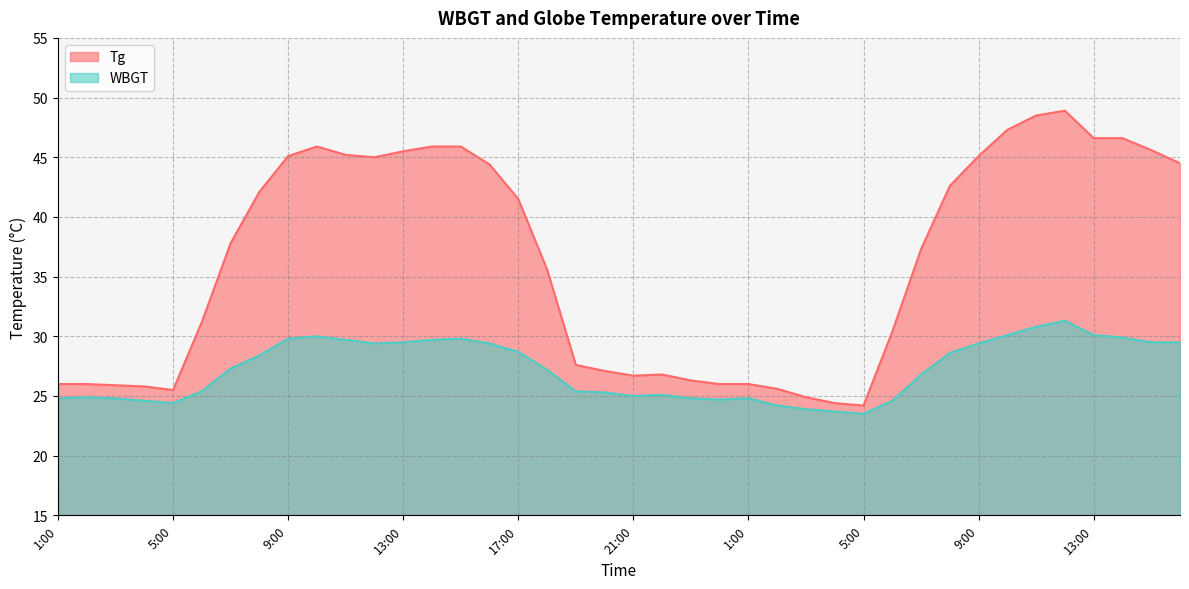

What is the sum of the WBGT values at 13:00 and 11:00?

59.2